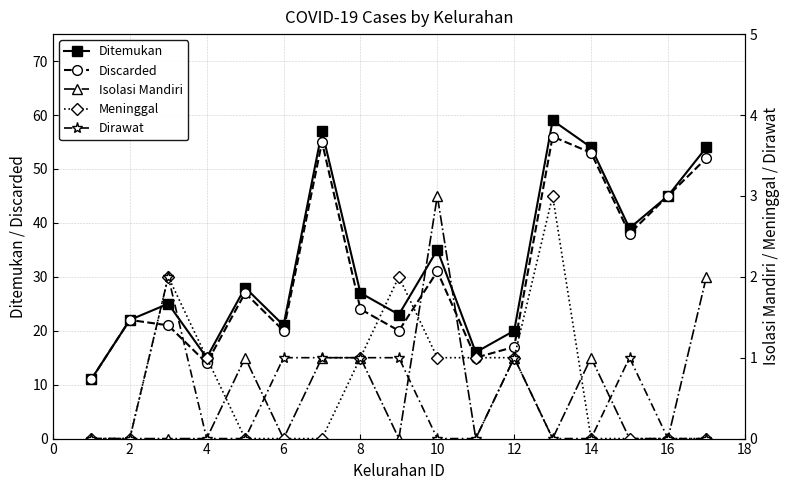

How many lines are shown in the chart?

5